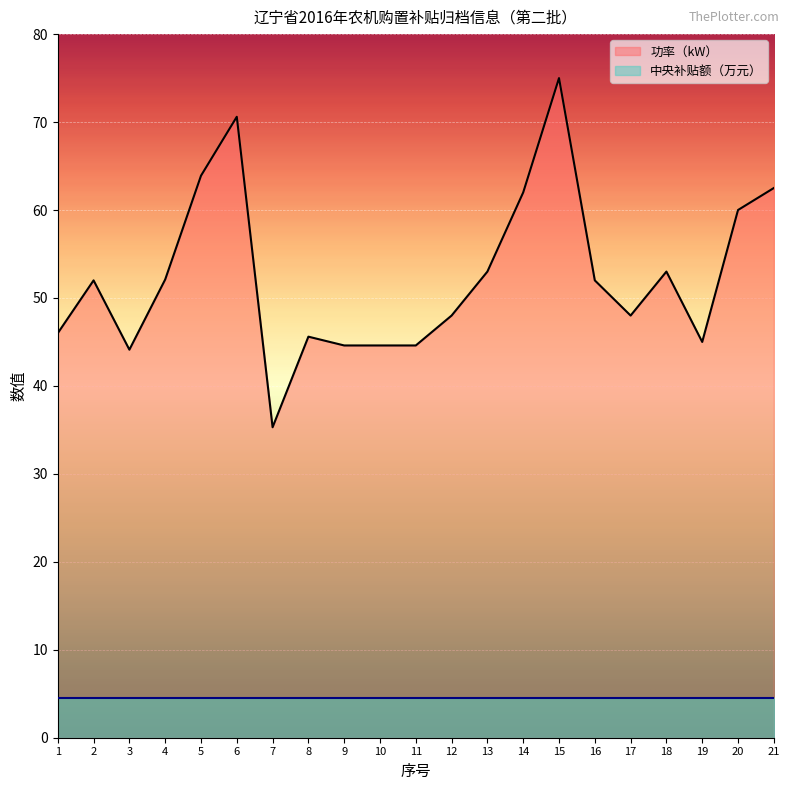

How many lines are shown in the chart?

2